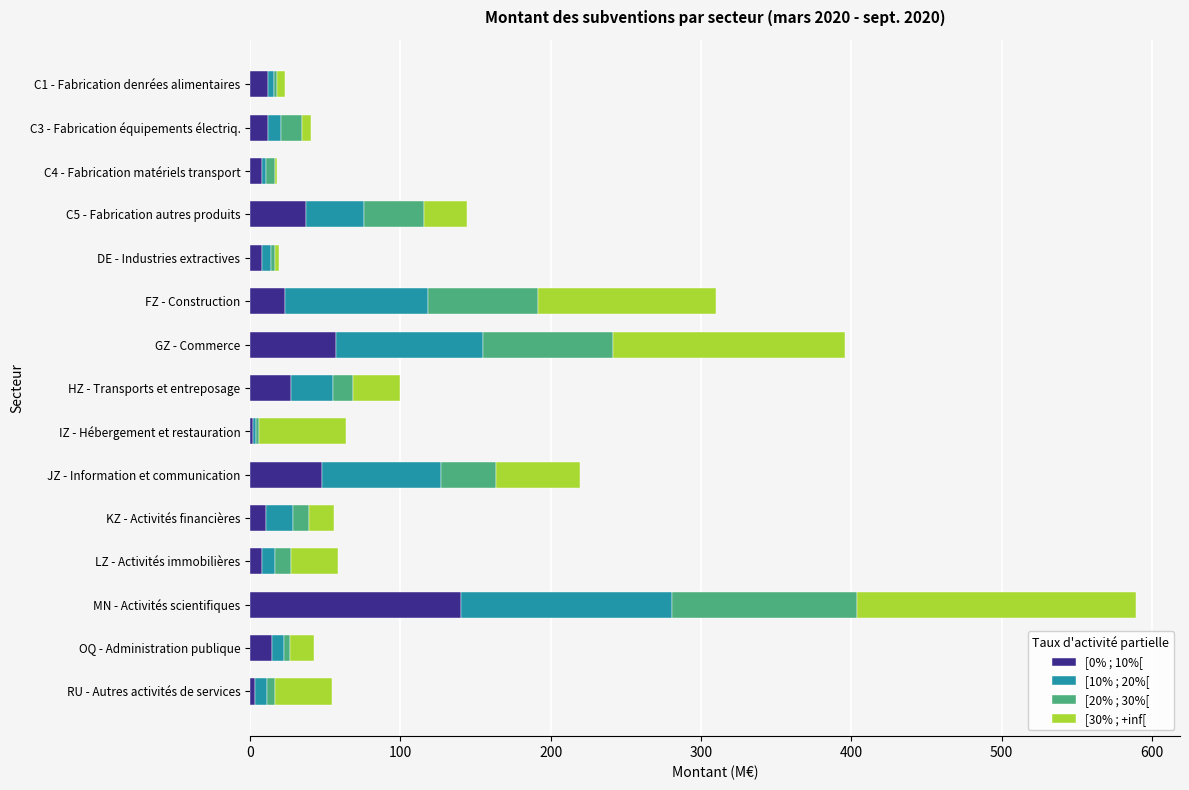

The [0% ; 10%[ series shows 30.8 at MN - Activités scientifiques. True or false?

False